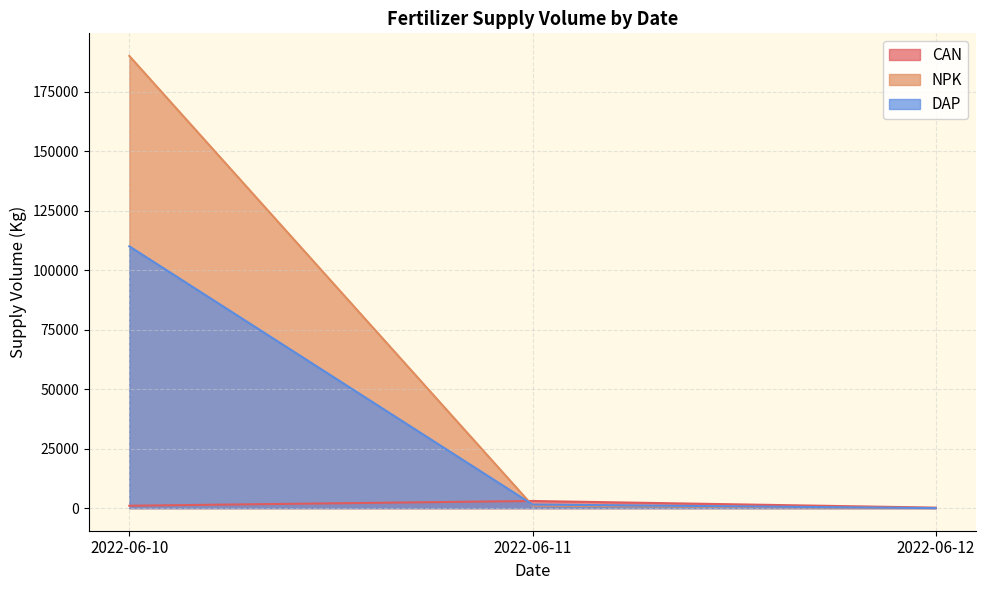

What is the sum of the NPK values at 2022-06-11 and 2022-06-11?

1050